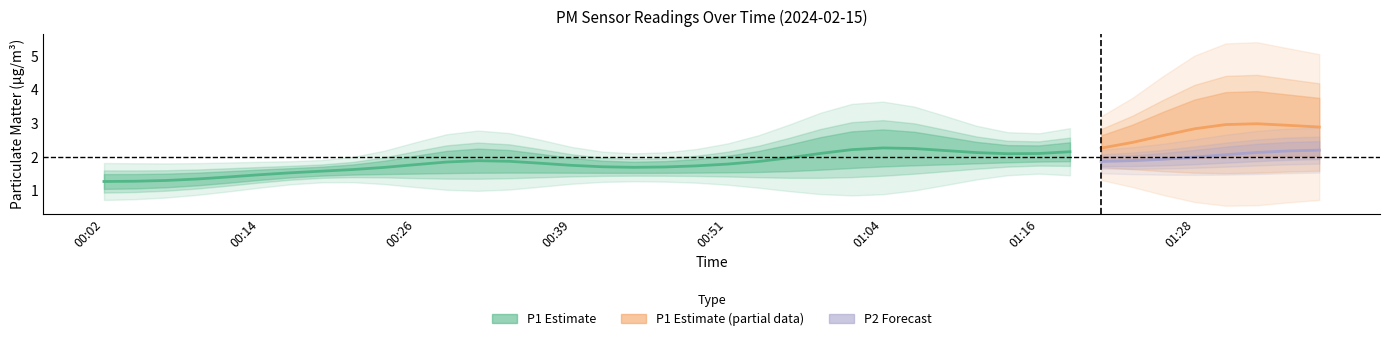

Which has a higher value, 00:34 or 01:33?

01:33